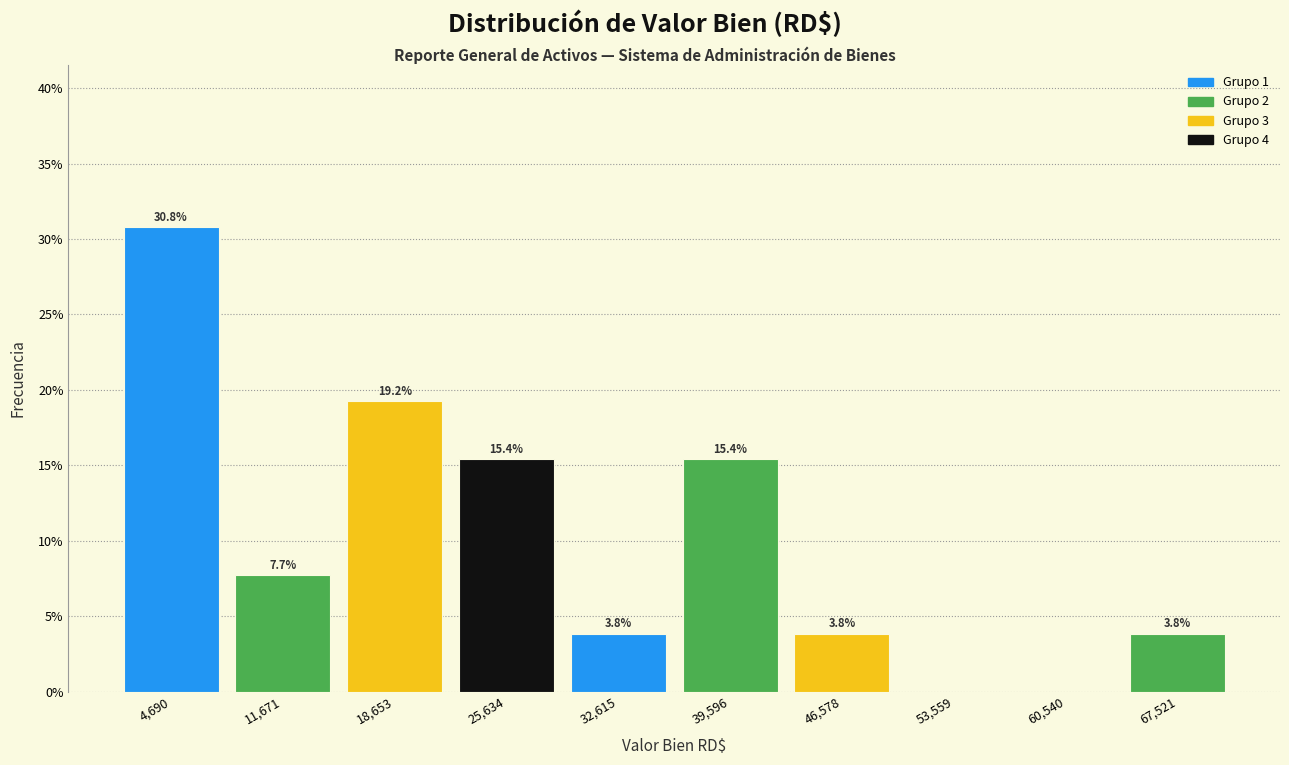

Reading right to left, list all the values displayed in this chart.

67,521=3.8	60,540=0.0	53,559=0.0	46,578=3.8	39,596=15.4	32,615=3.8	25,634=15.4	18,653=19.2	11,671=7.7	4,690=30.8